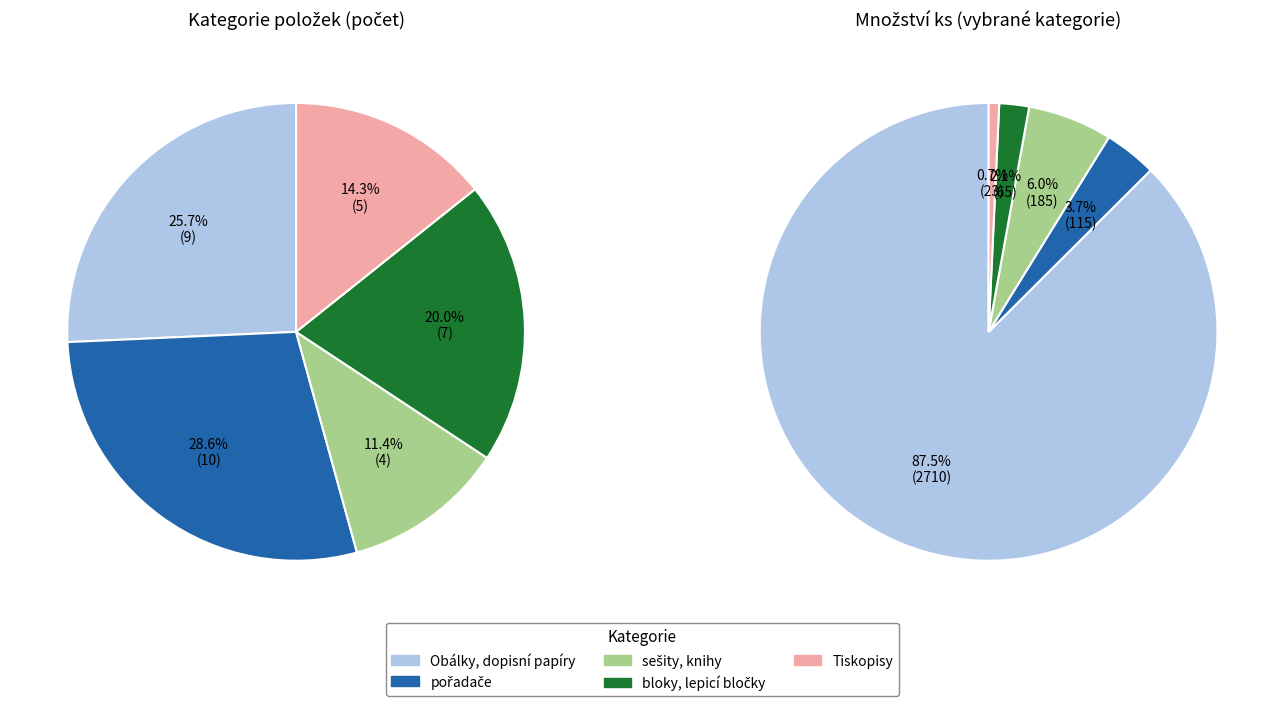

Is it true that Obálky, dopisní papíry is 26% of the pie?

True